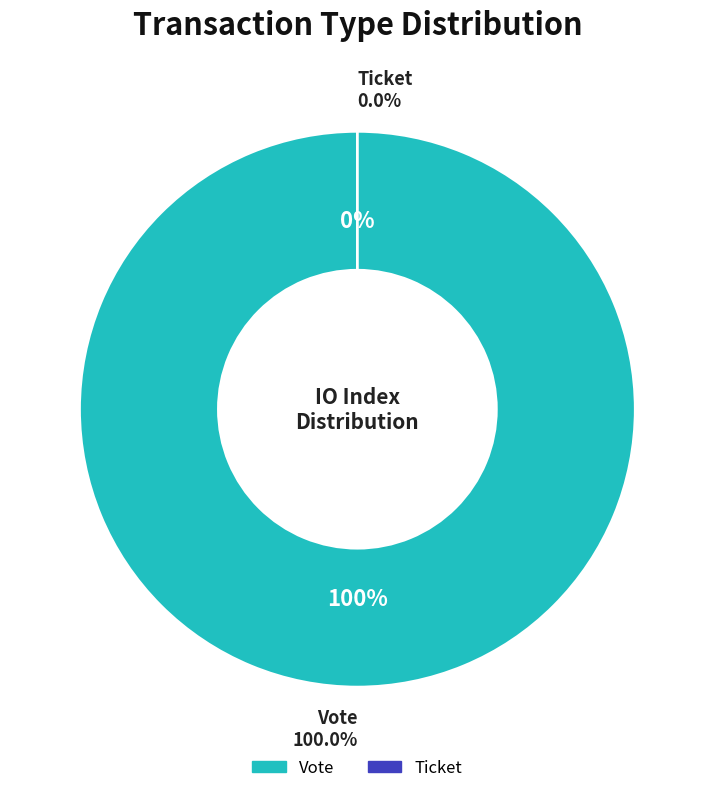

Rank the categories by value from highest to lowest.

Vote, Ticket